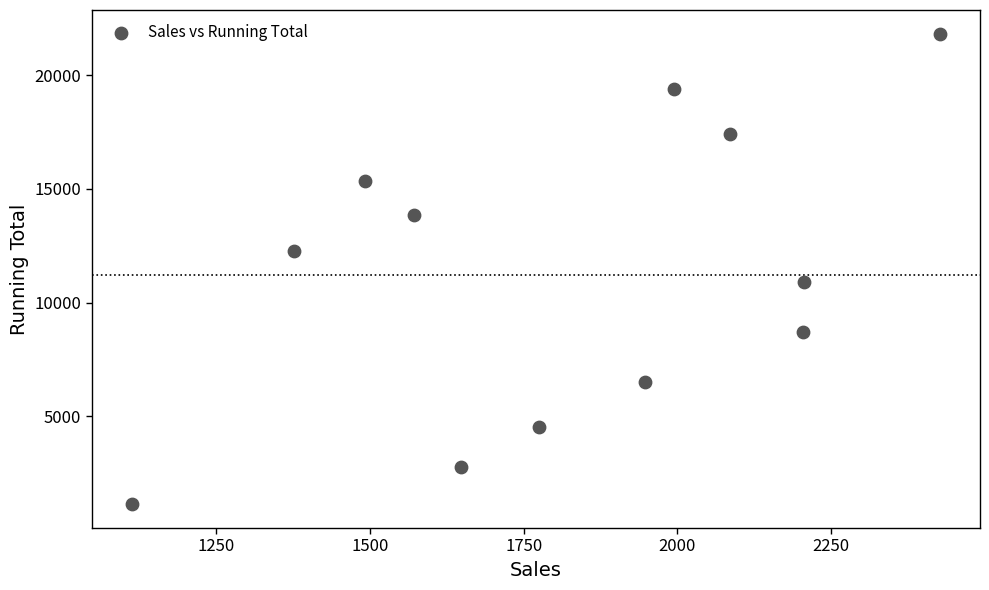

What is the range of Y values (max minus min)?

20729